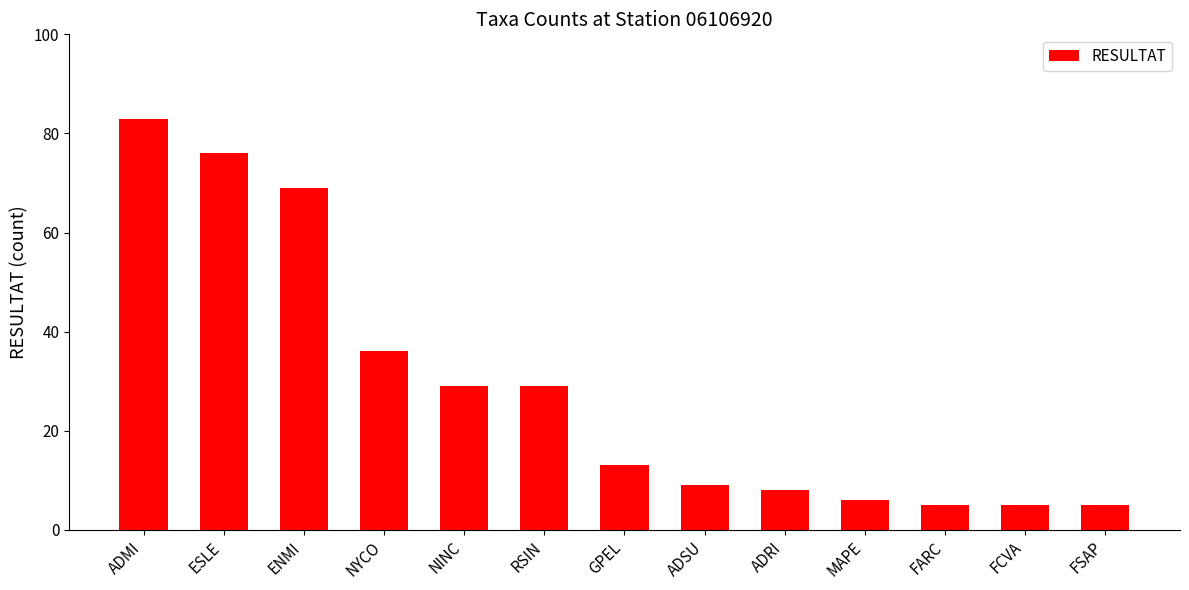

What is the difference between the second highest and minimum values?

71